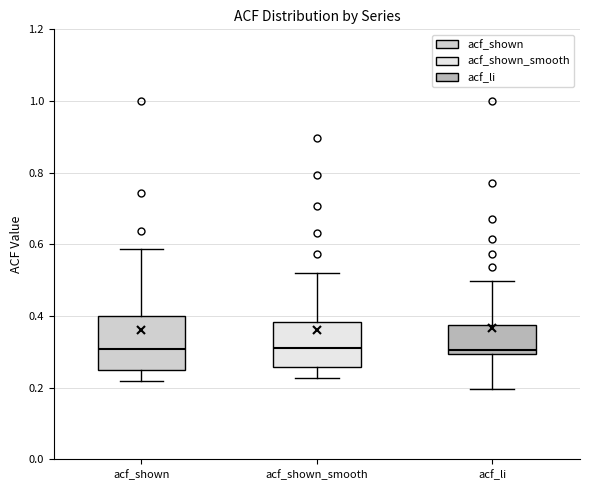

Reading left to right, transcribe this box plot: for each box, give where its median line is, the range the box spans, and where its two whiskers end, as read against the y-axis. The values are not printed on the chart, so give them approximately, as read against the axis.

acf_shown: median 0.30, box 0.24 to 0.40, whiskers 0.22 to 0.58
acf_shown_smooth: median 0.32, box 0.26 to 0.38, whiskers 0.22 to 0.52
acf_li: median 0.30 (just above the box's lower edge), box 0.30 to 0.38, whiskers 0.20 to 0.50